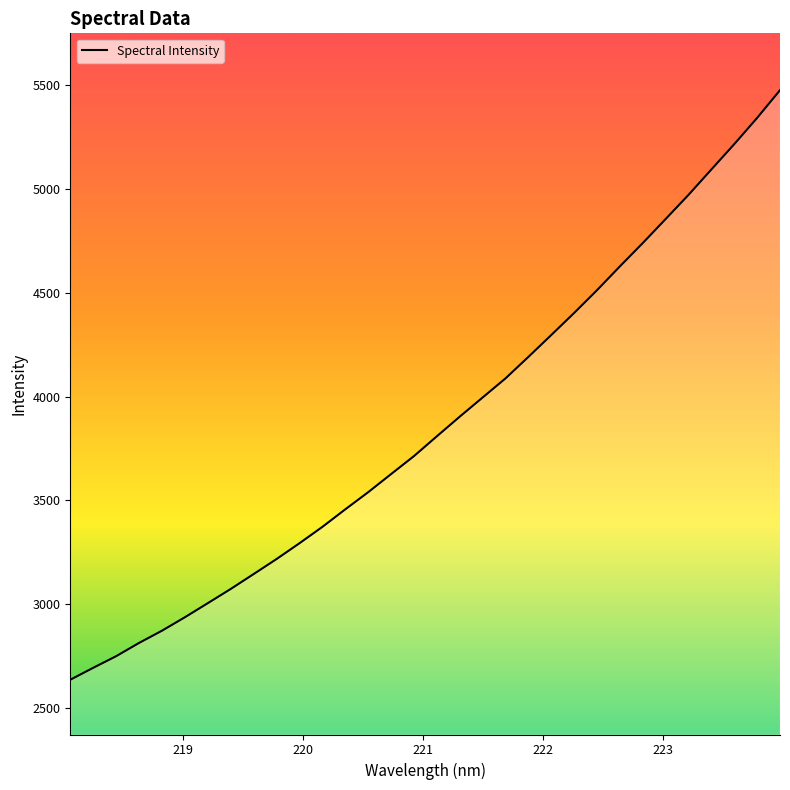

How many lines are shown in the chart?

1